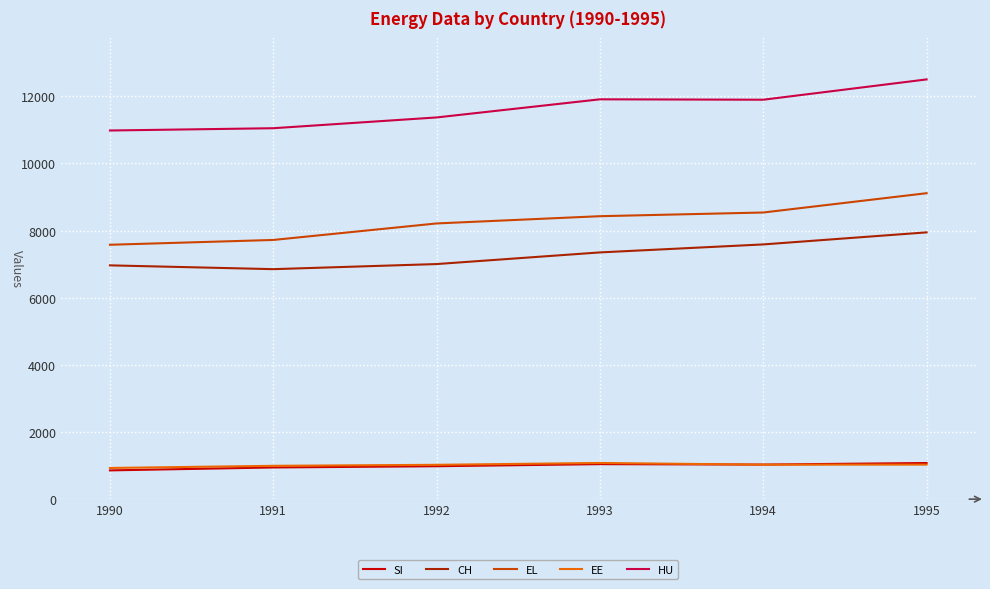

Is this an area chart (filled region under the line)?

No